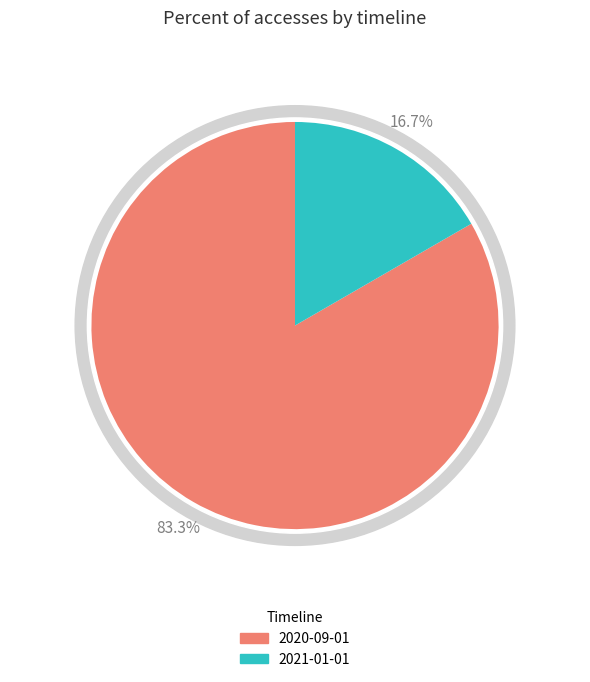

Which slice is the largest?

2020-09-01